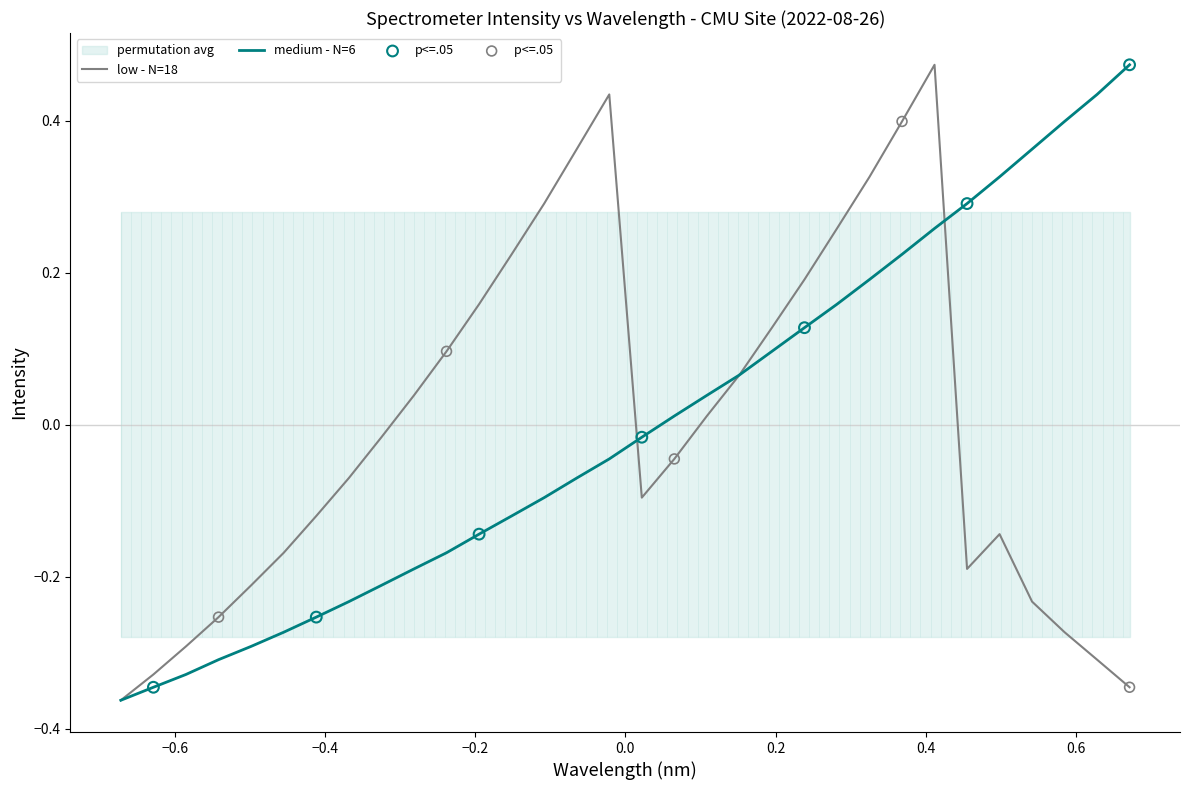

At how many categories does at least one series exceed 0?

22